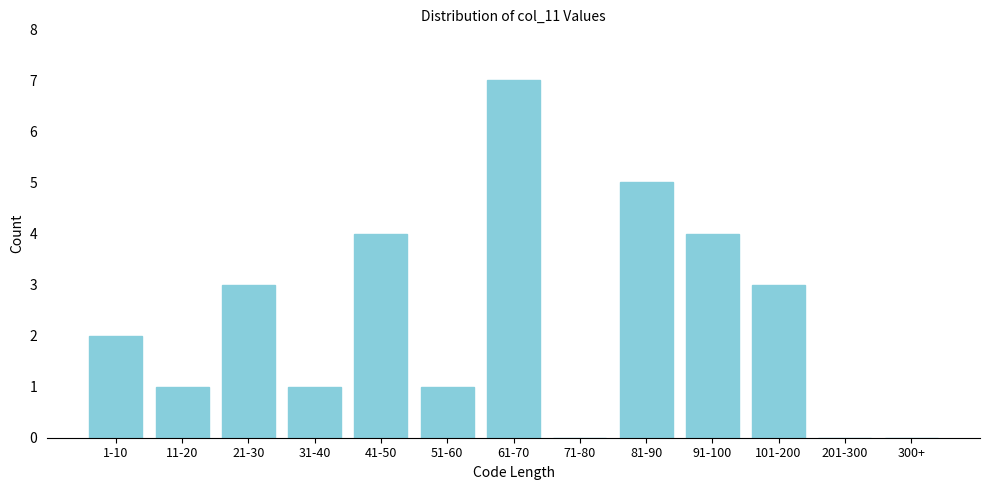

Reading right to left, list all the values displayed in this chart.

300+=0	201-300=0	101-200=3	91-100=4	81-90=5	71-80=0	61-70=7	51-60=1	41-50=4	31-40=1	21-30=3	11-20=1	1-10=2